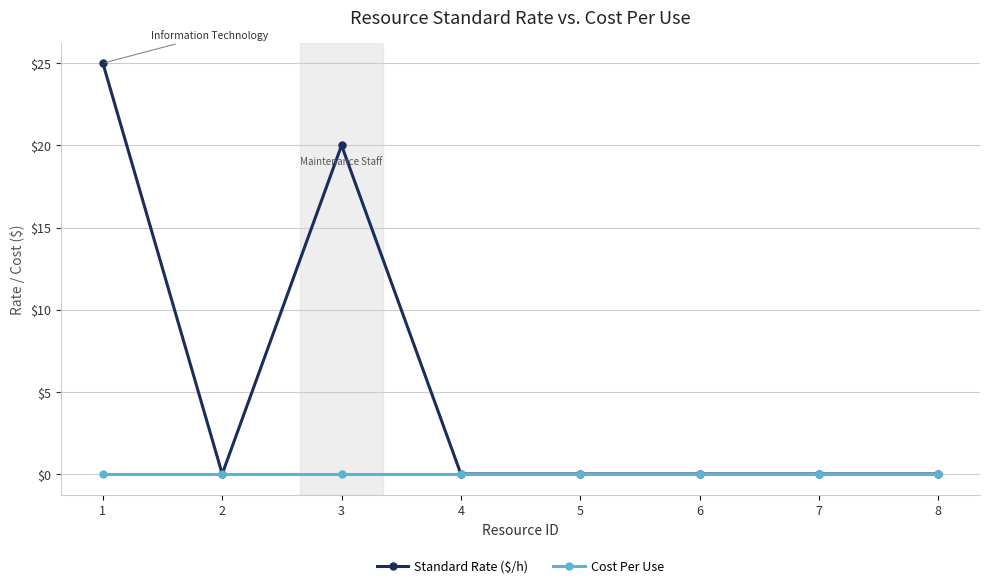

True or false: Standard Rate ($/h) has a value of 0 at 7.

True